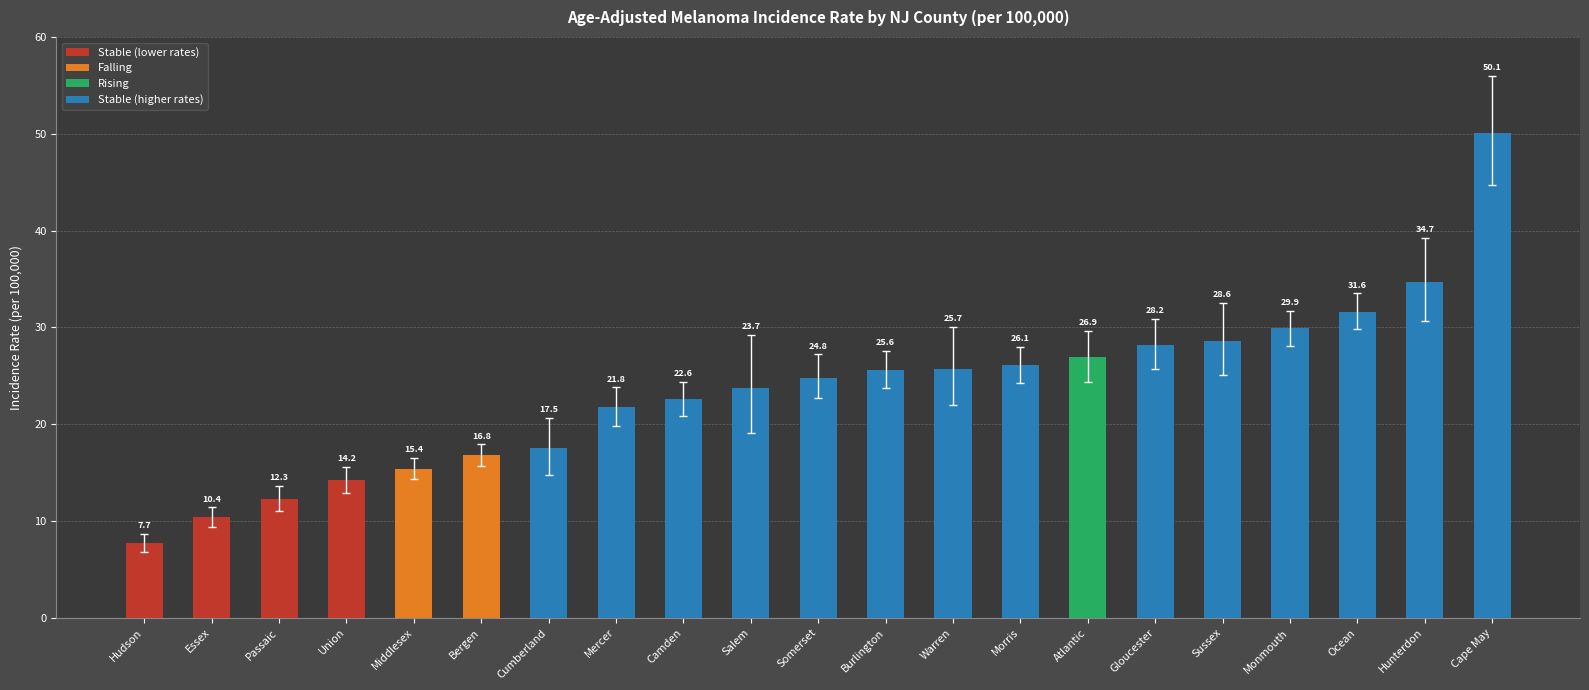

List the labels in order of value, largest first.

Cape May, Hunterdon, Ocean, Monmouth, Sussex, Gloucester, Atlantic, Morris, Warren, Burlington, Somerset, Salem, Camden, Mercer, Cumberland, Bergen, Middlesex, Union, Passaic, Essex, Hudson